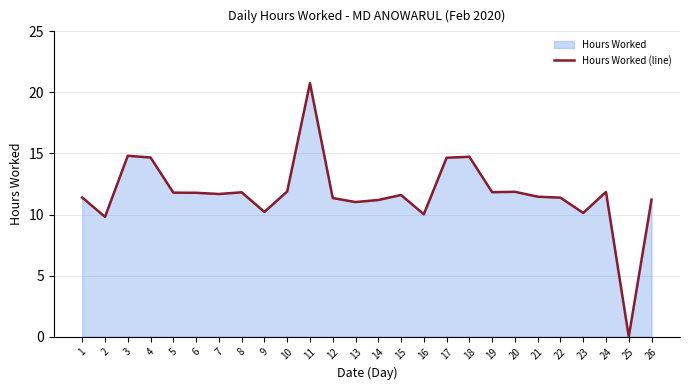

How many lines are shown in the chart?

1